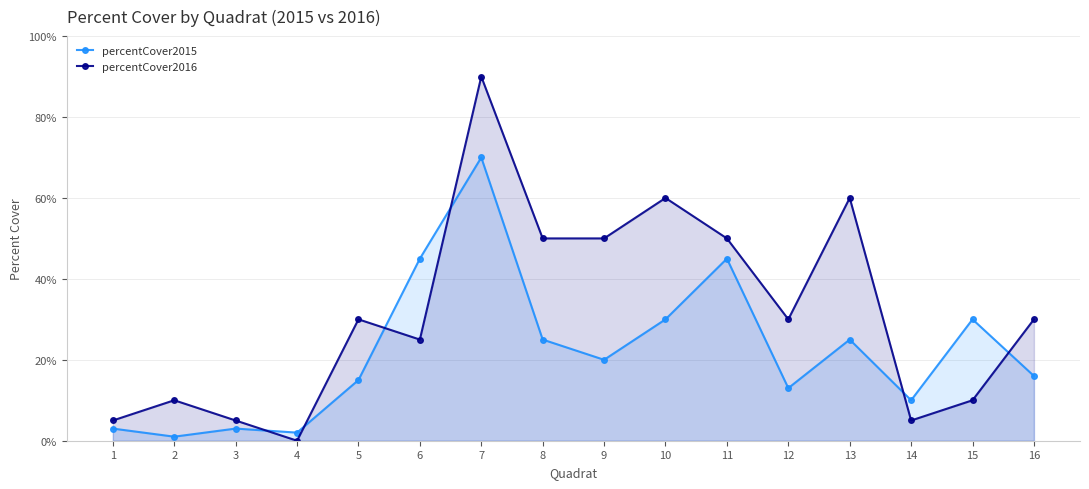

What are all the series names shown in the legend?

percentCover2015, percentCover2016